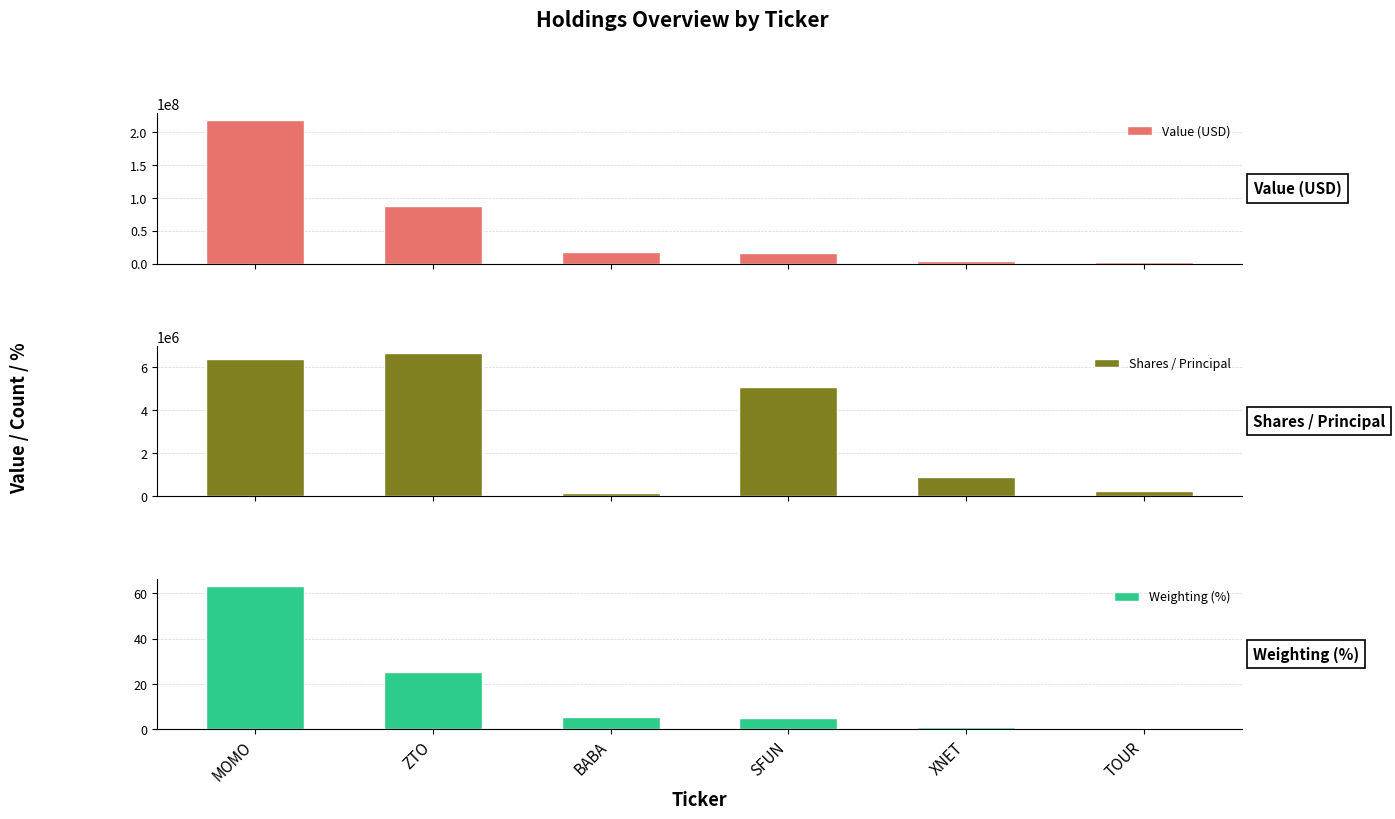

What is the maximum value for Weighting (%)?

63.1